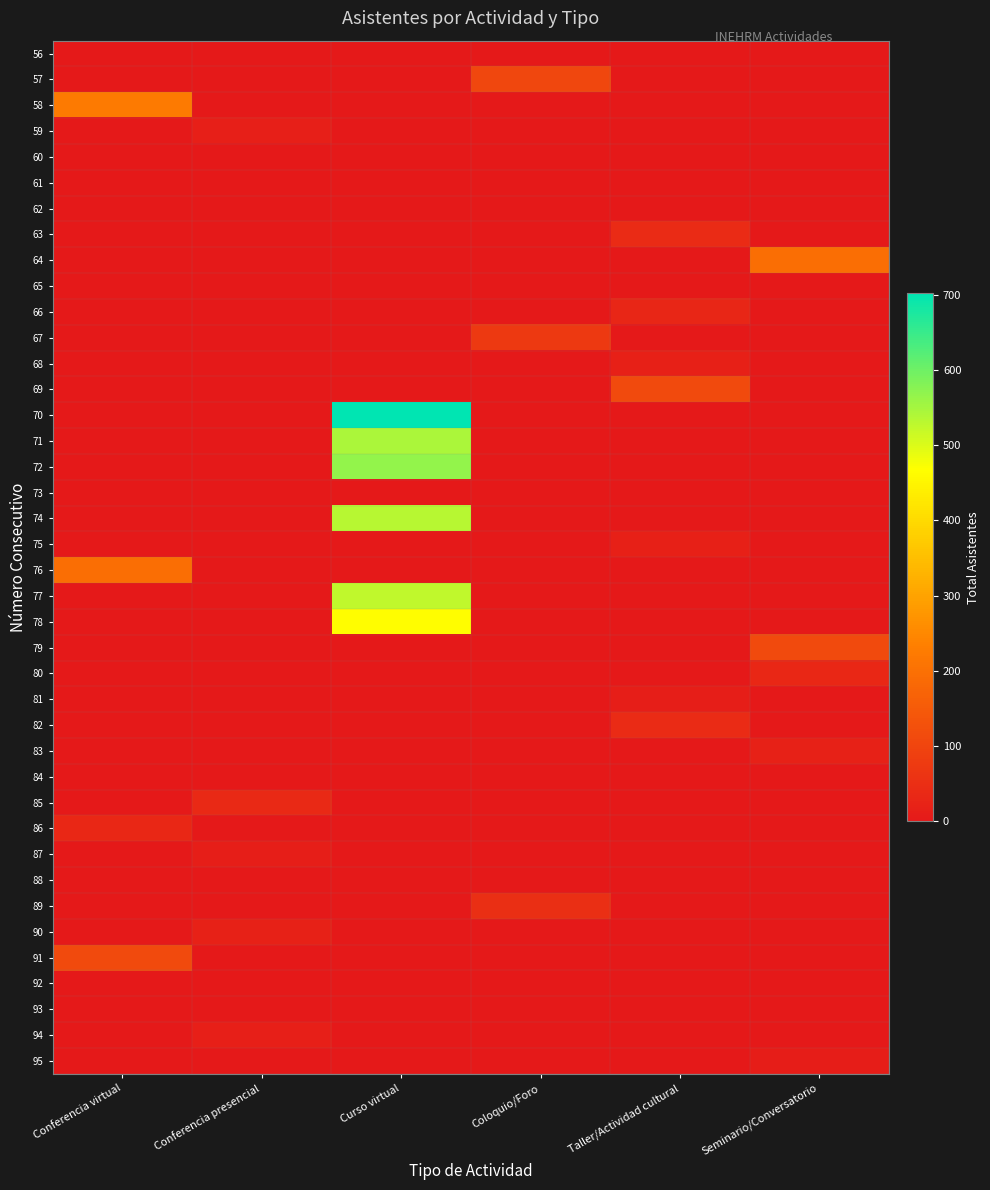

Rank the series by their maximum value, from highest to lowest.

70, 72, 71, 74, 77, 78, 58, 64, 76, 69, 91, 79, 57, 67, 89, 82, 63, 85, 80, 86, 66, 83, 90, 68, 75, 59, 94, 81, 87, 95, 56, 60, 61, 62, 65, 73, 84, 88, 92, 93